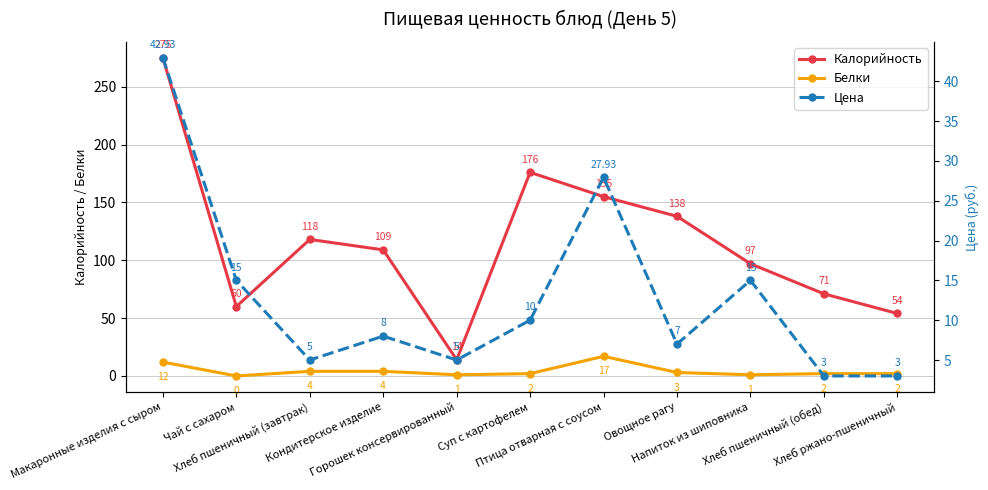

True or false: Калорийность and Цена cross at least once.

False